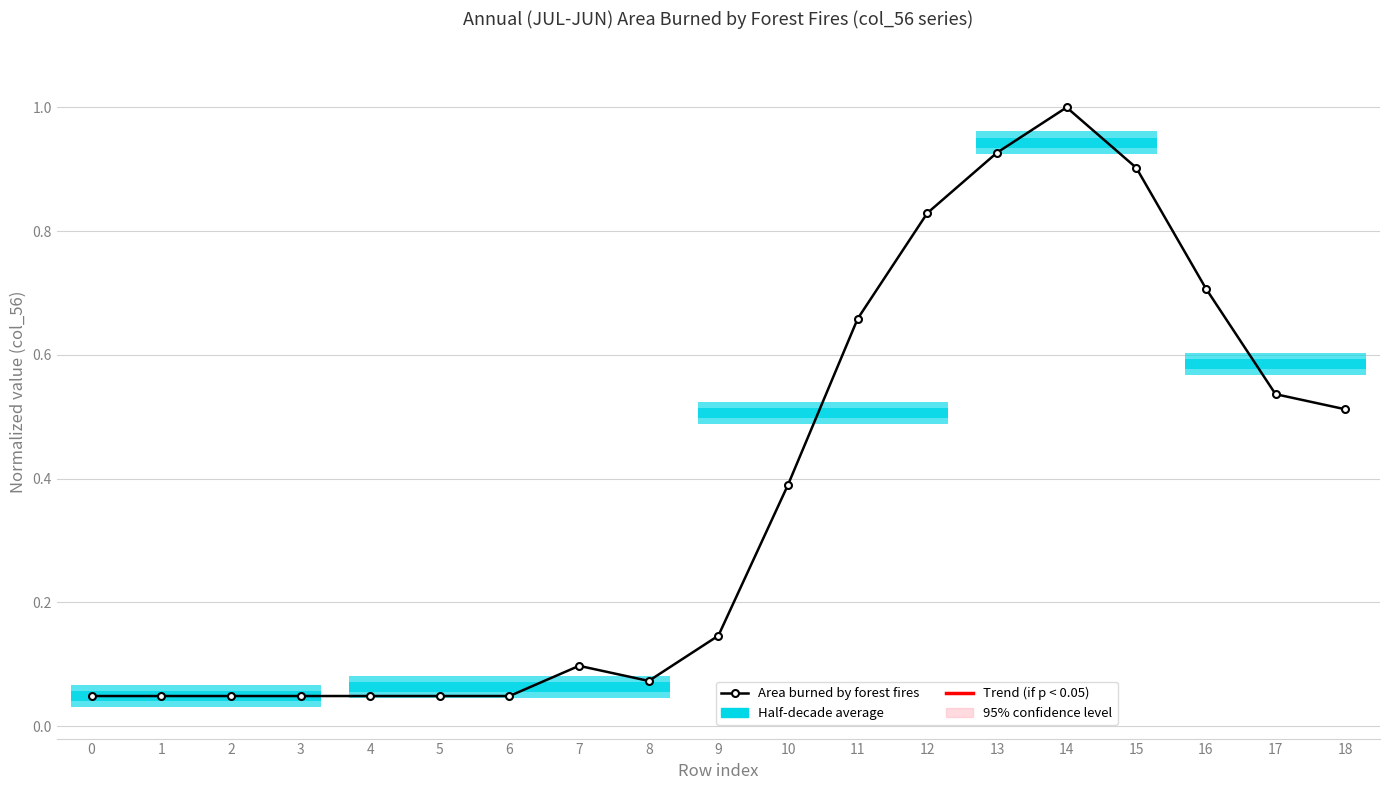

Where is the first local maximum?

7